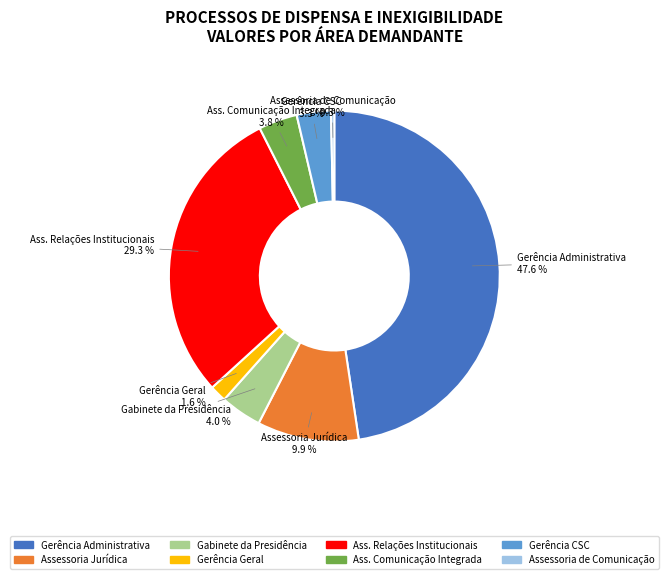

Does any single category account for the majority?

No